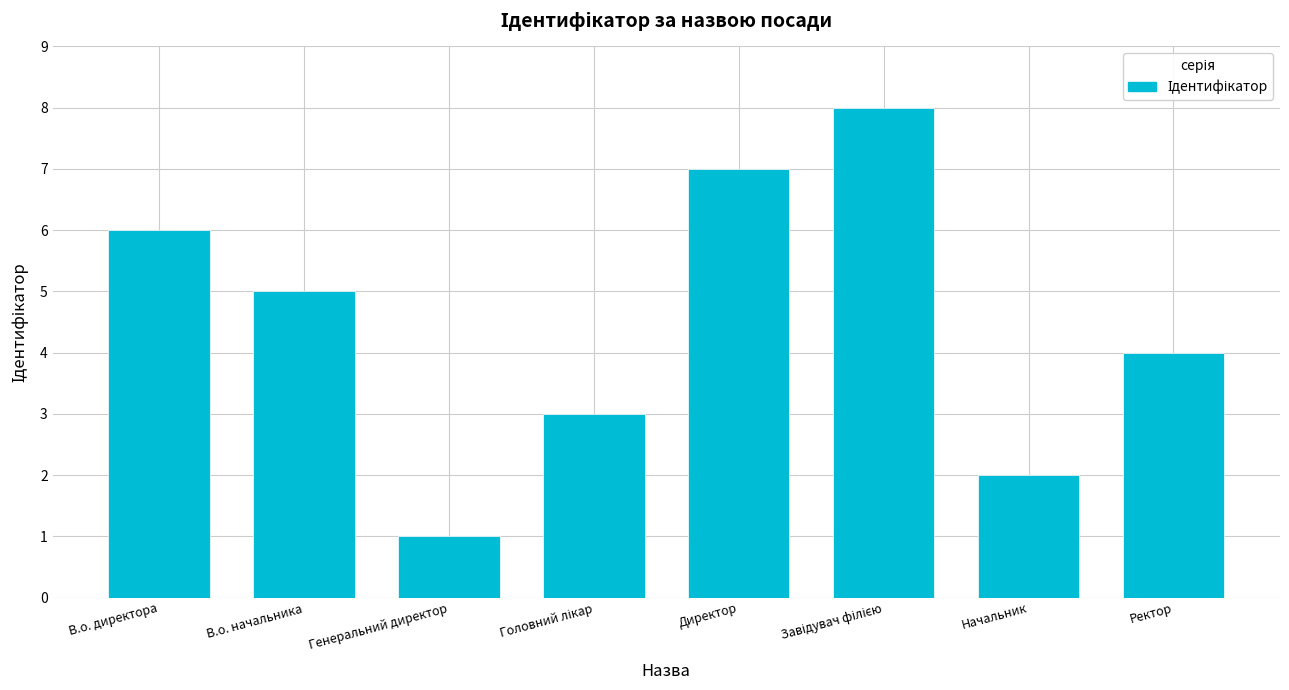

What is the difference between the maximum and minimum values?

7